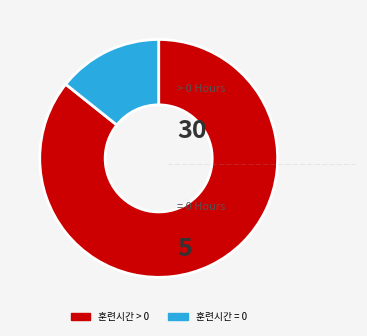

What is the majority slice?

훈련시간 > 0